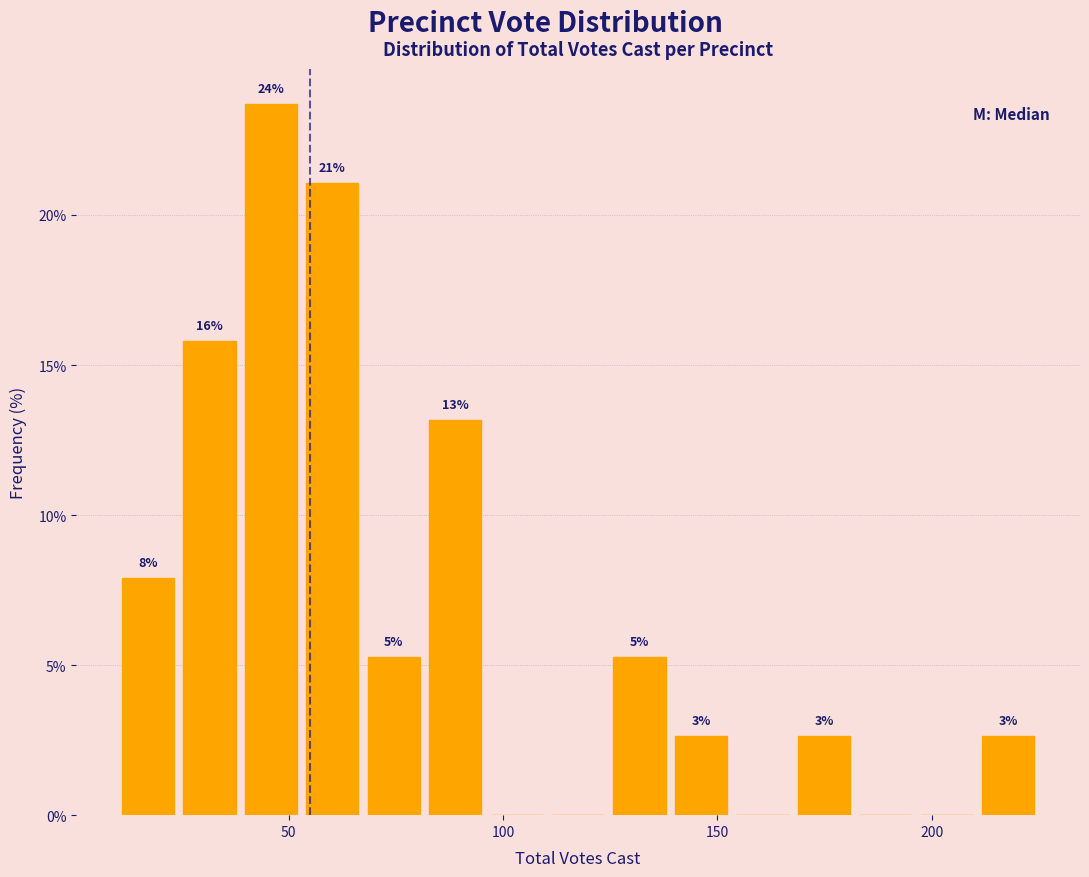

Around what value on the x-axis is the tallest bar? Give the approximate position of its centre, as read against the axis.

45